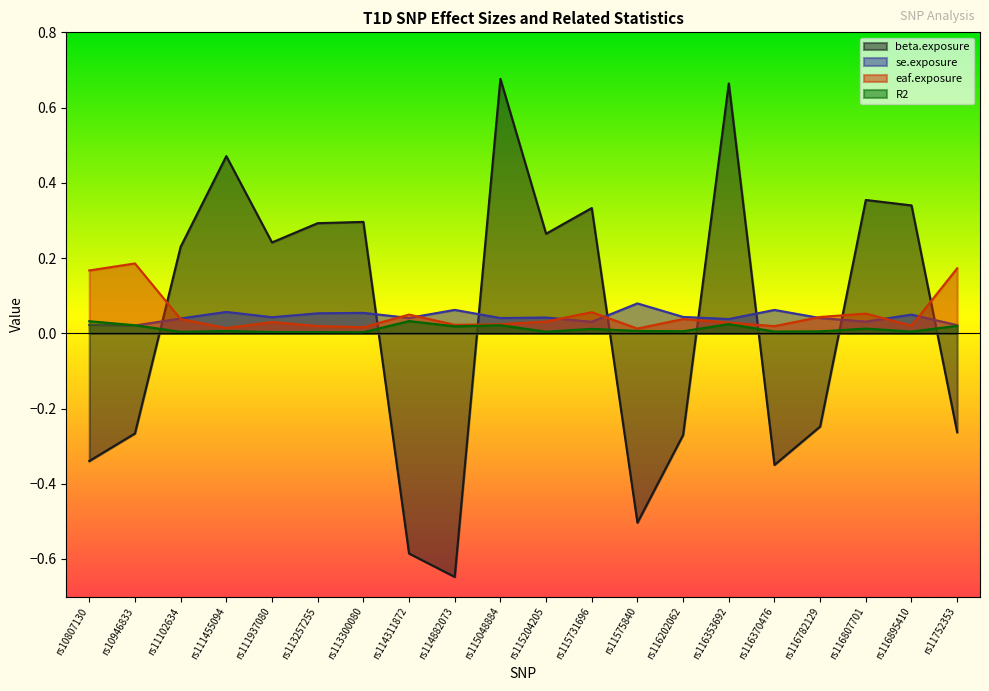

At which category does the chart reach its minimum across all series?

rs114882073